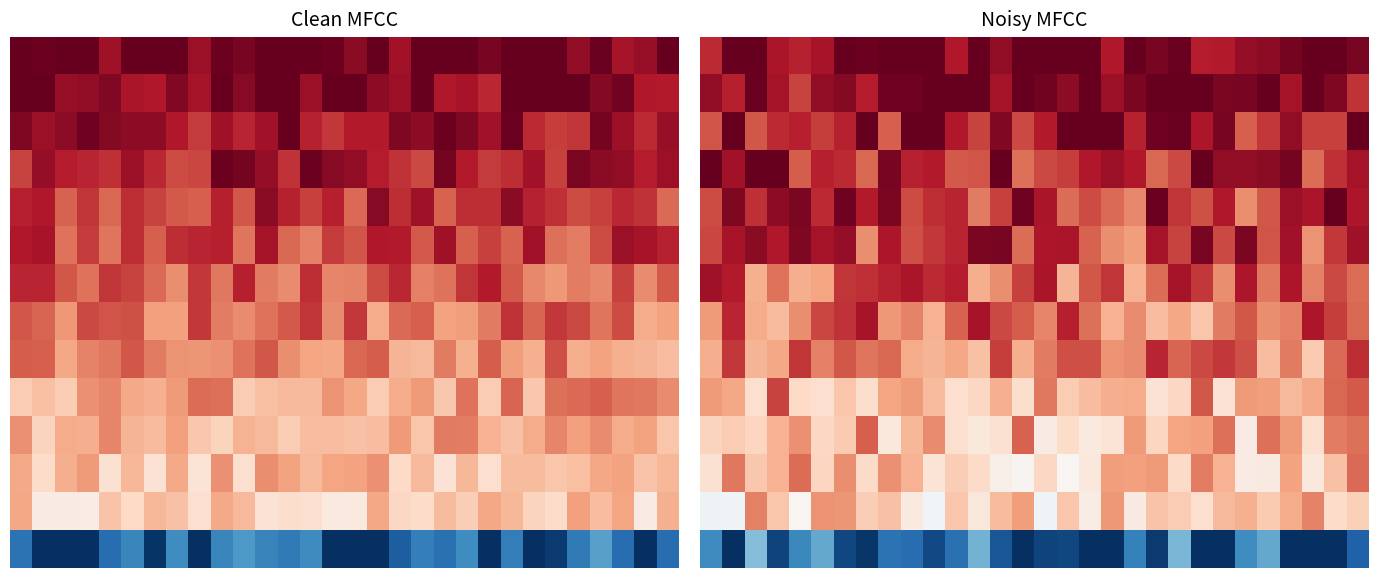

What is the minimum value shown in the chart?

-52.2